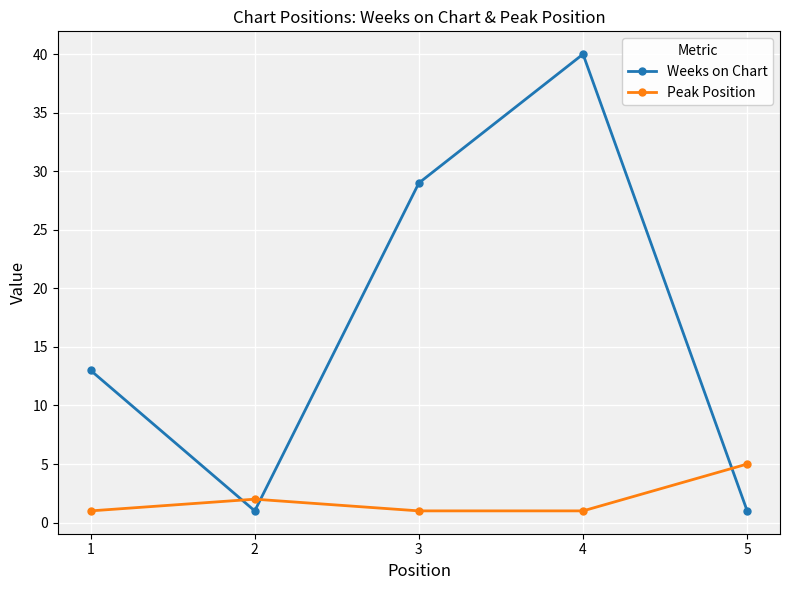

Is this an area chart (filled region under the line)?

No